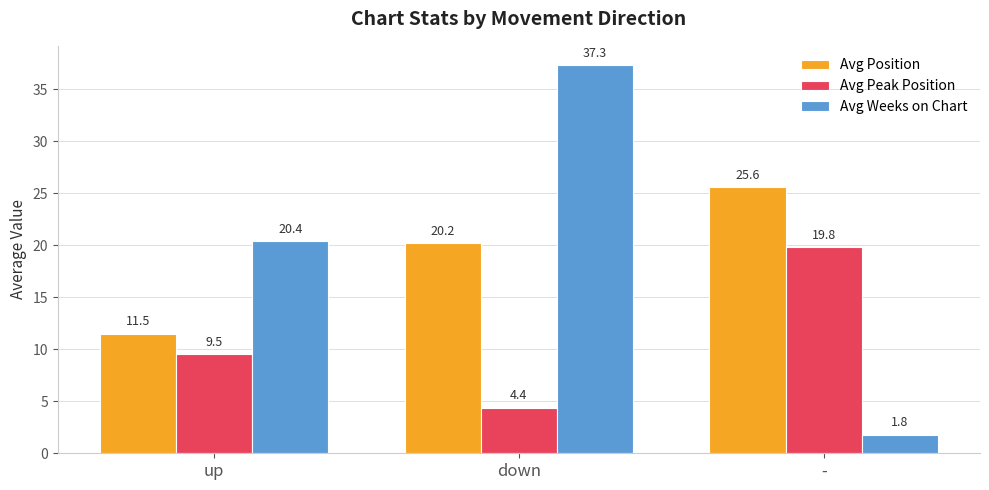

Which series has the largest total across all categories?

Avg Weeks on Chart